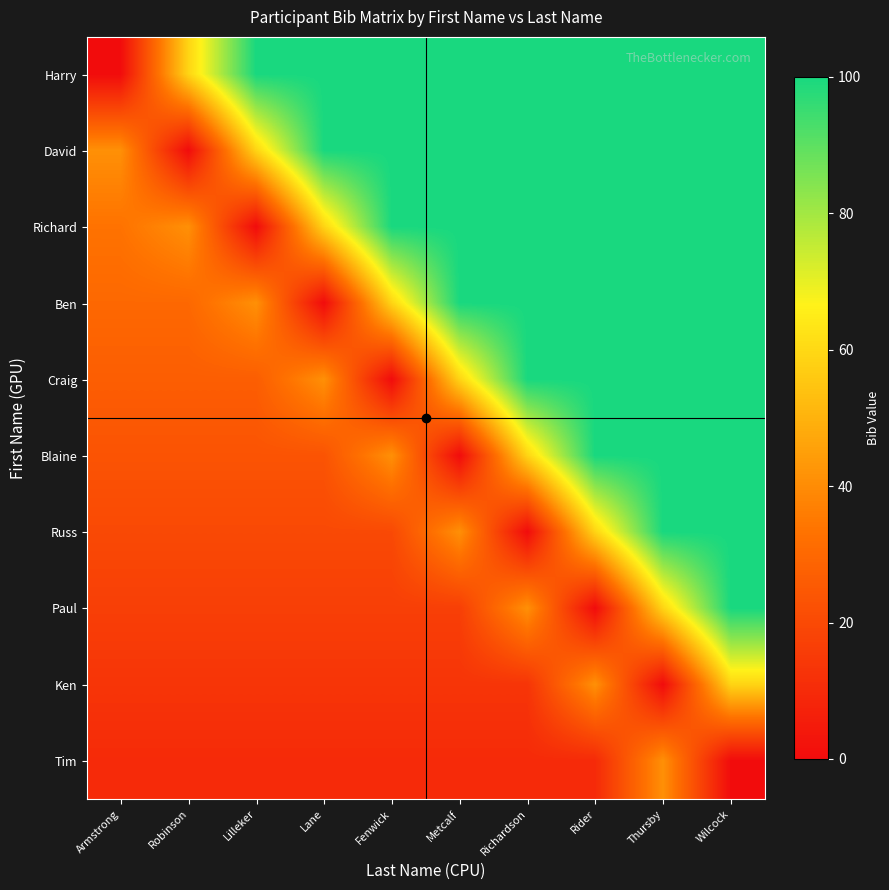

Between Robinson and Metcalf, which series saw the biggest shift?

David